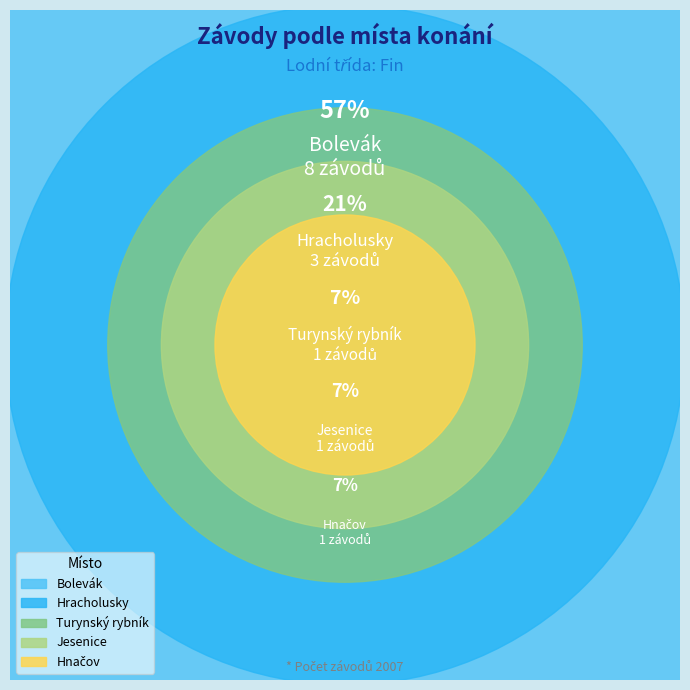

Combined, do Turynský rybník and Hracholusky account for over 50%?

No